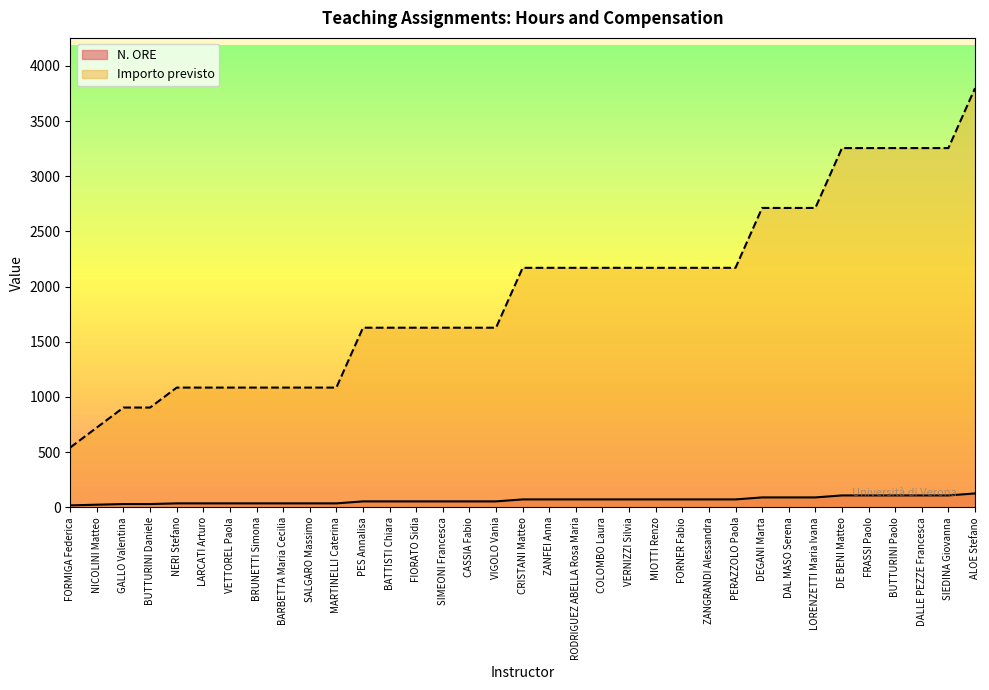

What is the greatest value displayed?

3797.6